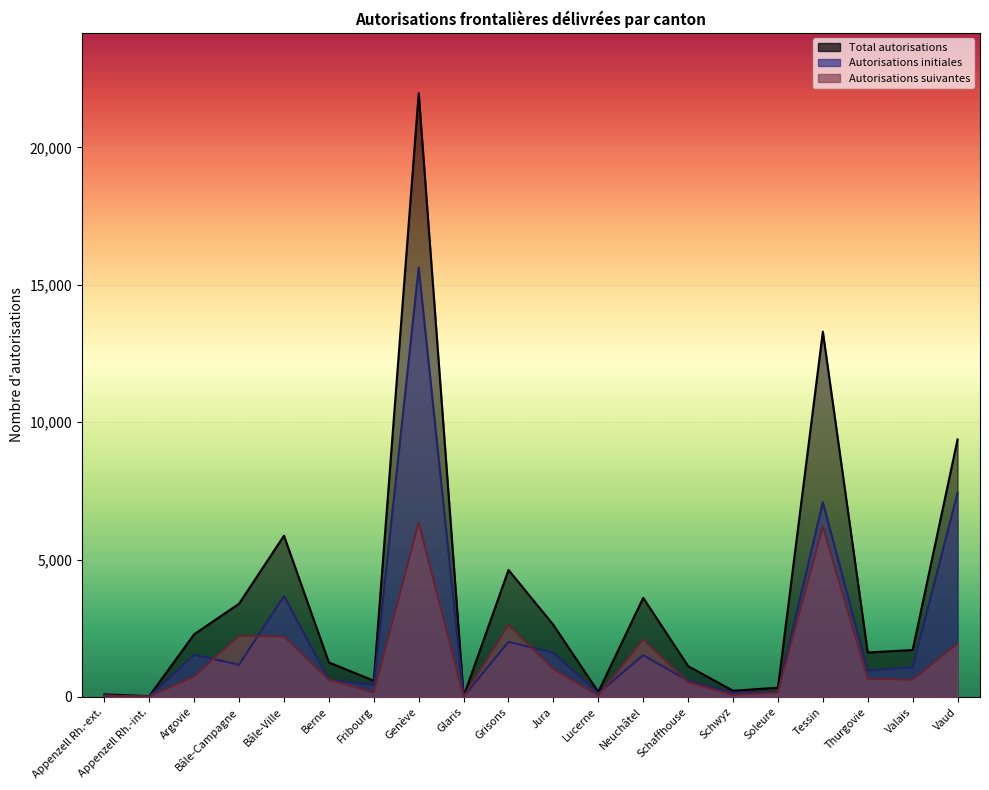

What are all the series names shown in the legend?

Total autorisations, Autorisations initiales, Autorisations suivantes